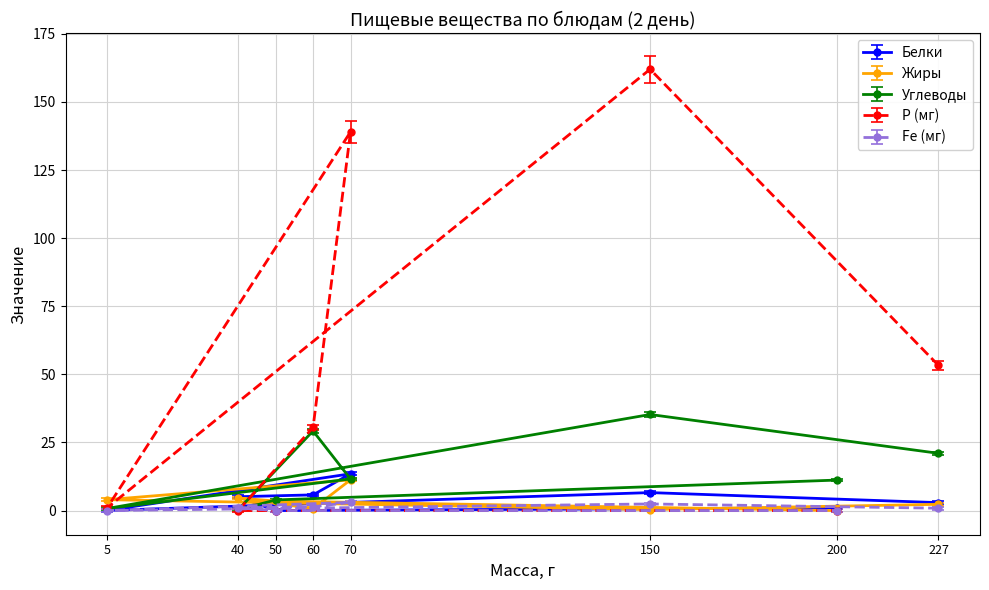

How many positive values does the Белки series have?

7